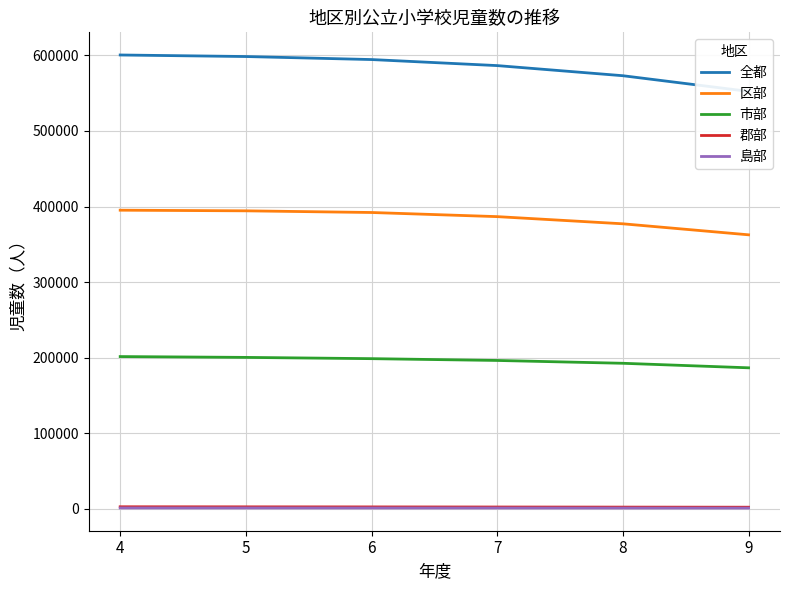

What is the value of the 島部 point at the 6th from the left?

1017